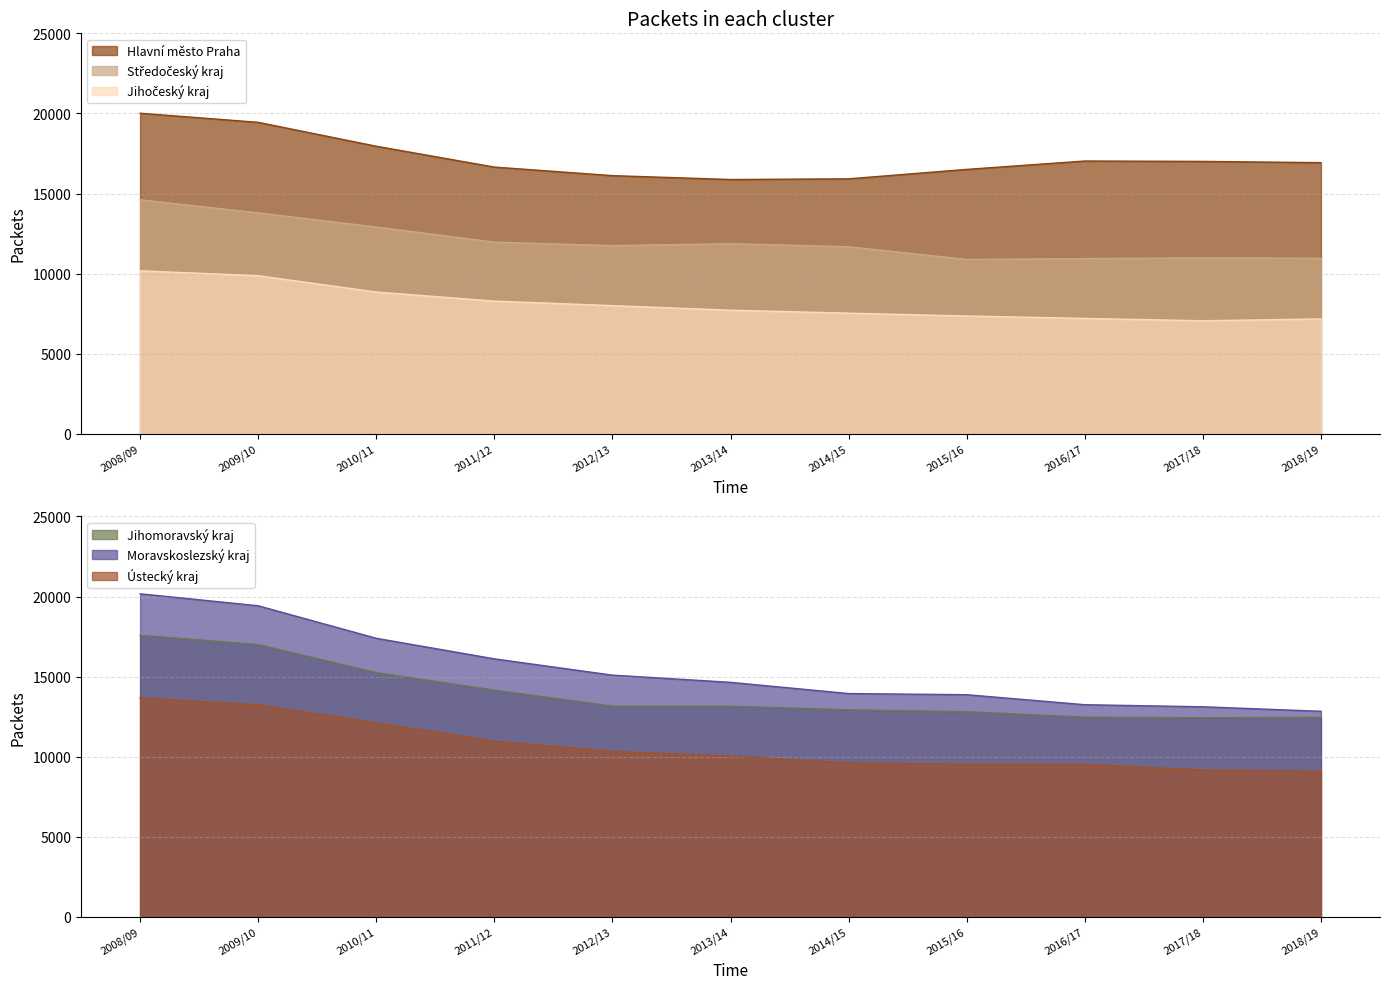

Does the chart display data point markers on the line(s)?

No